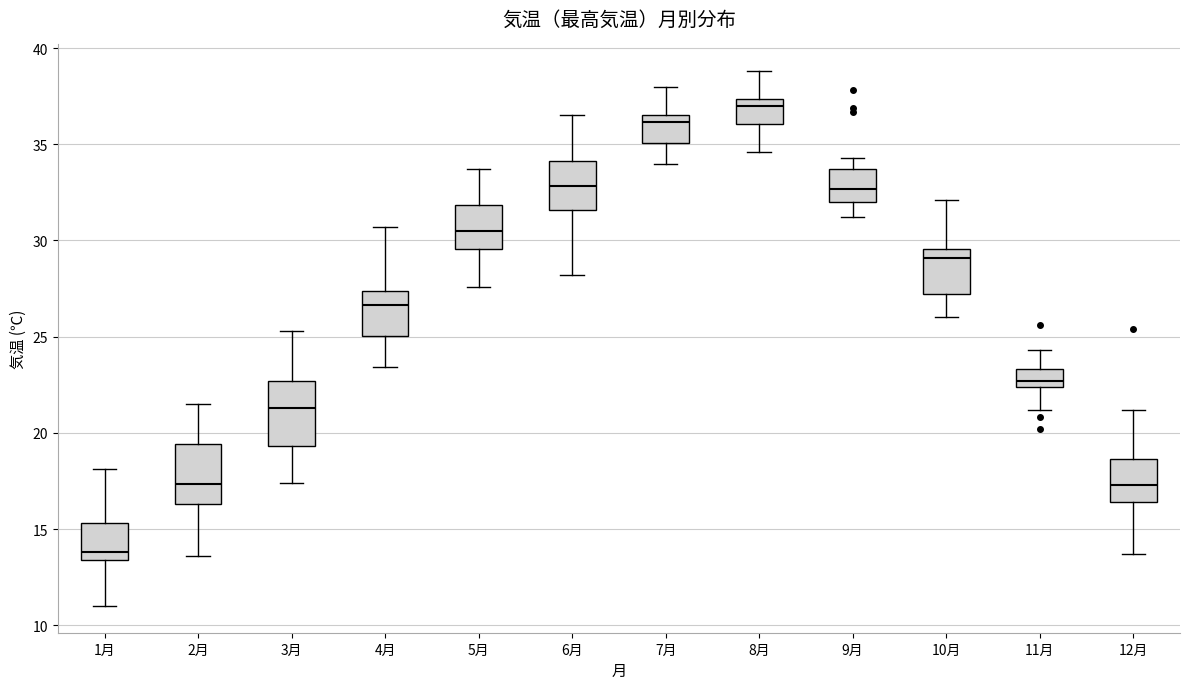

Which box's median line is the lowest?

1月